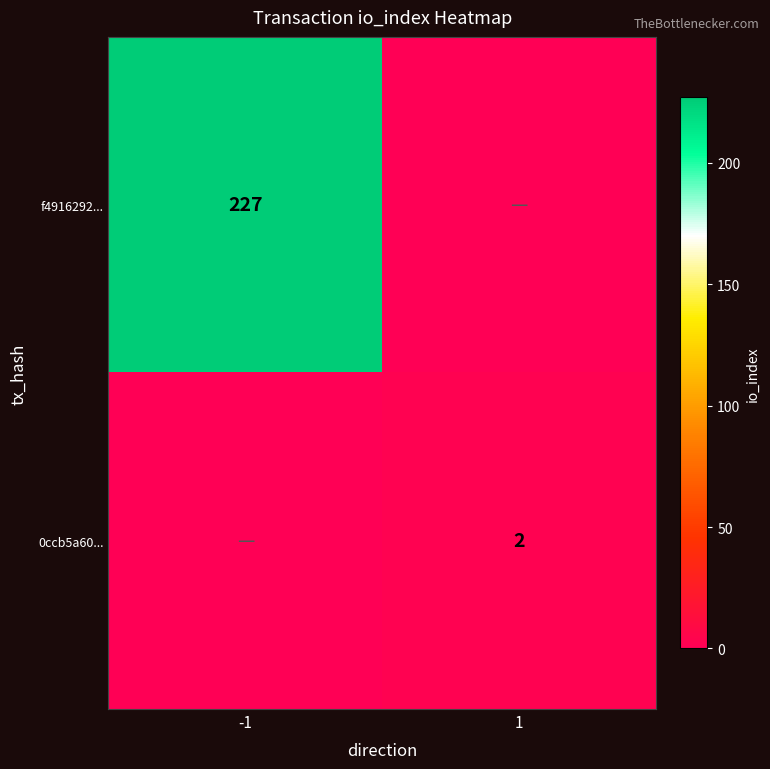

Which has a higher value, 1 or -1?

-1